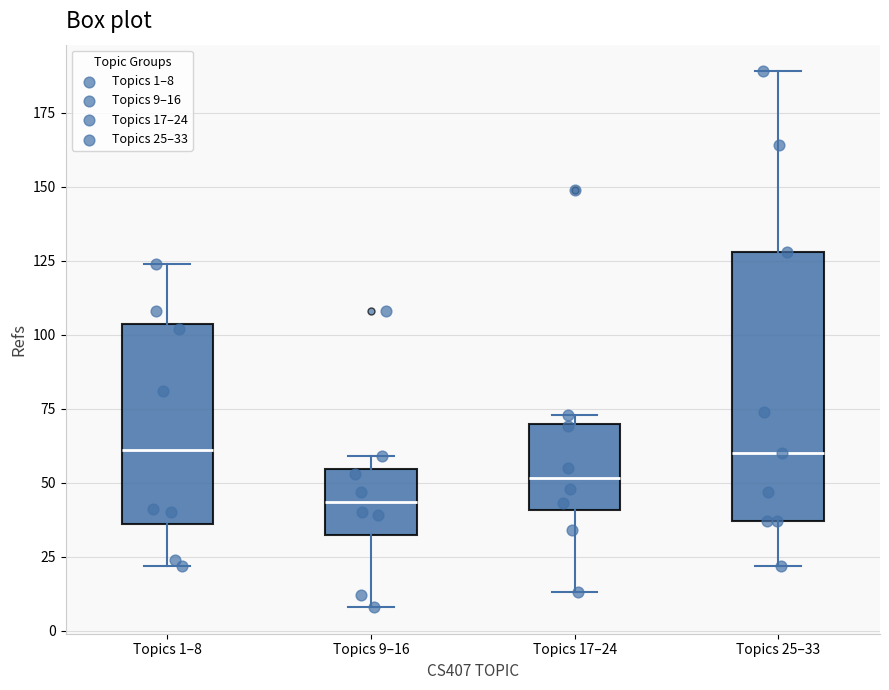

Where is the upper edge of the box for Topics 17–24 on the y-axis? The values are not printed on the chart, so give them approximately, as read against the axis.

70